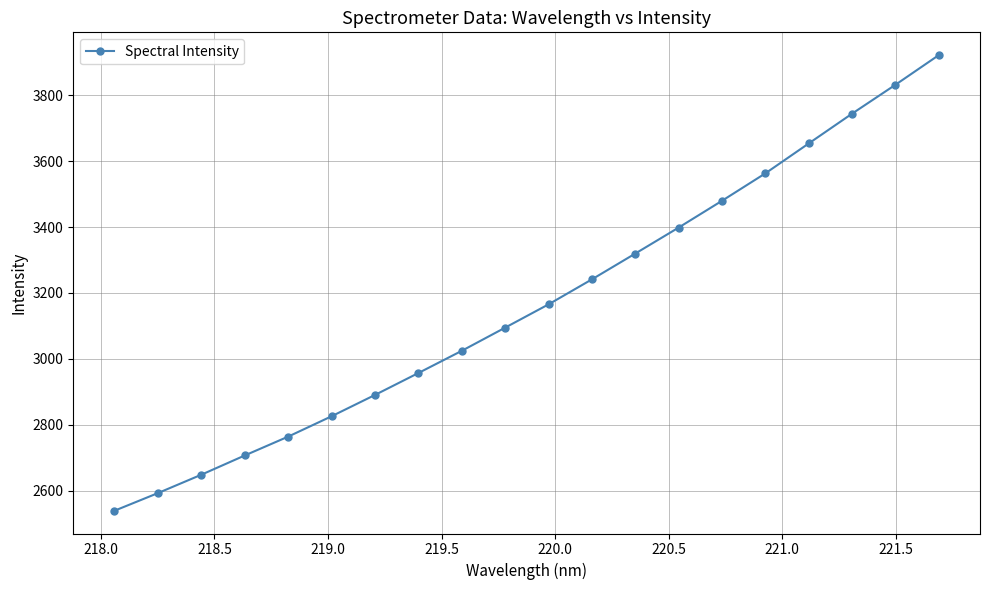

What is the maximum value shown in the chart?

3921.9